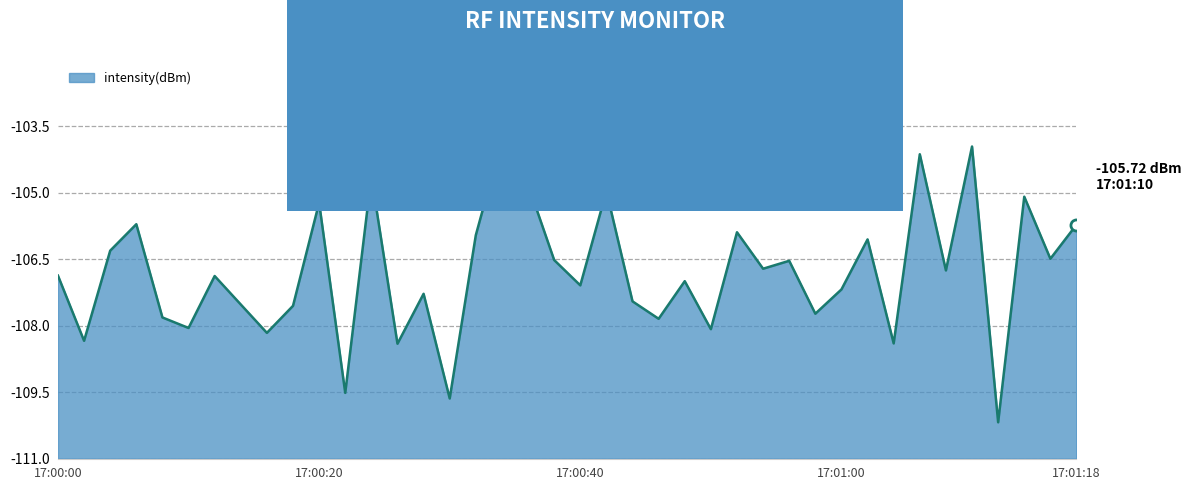

What is the difference between the maximum and minimum values?

6.4